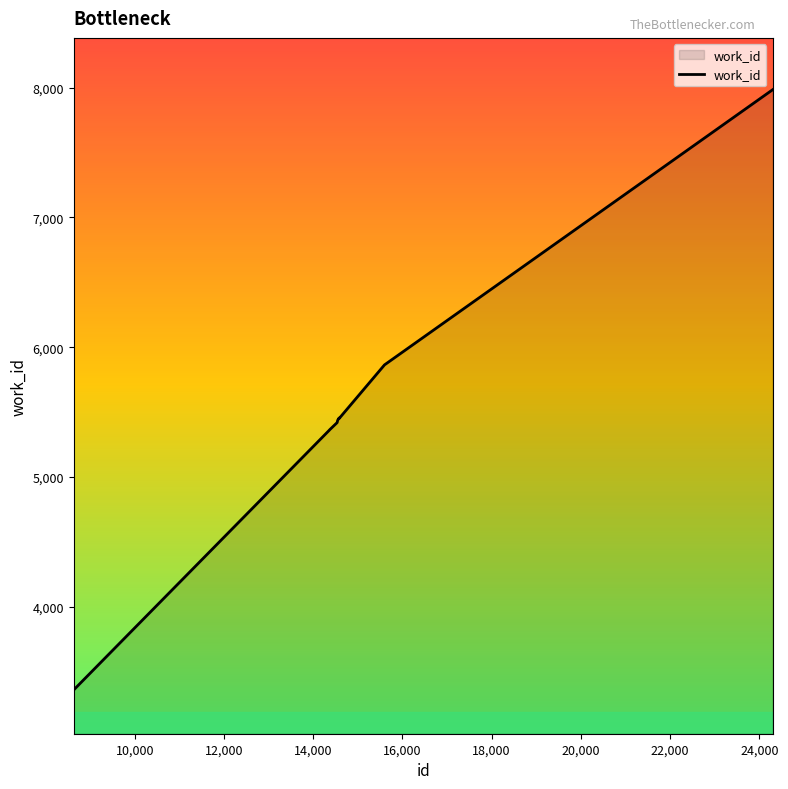

What is the smallest value displayed?

3358